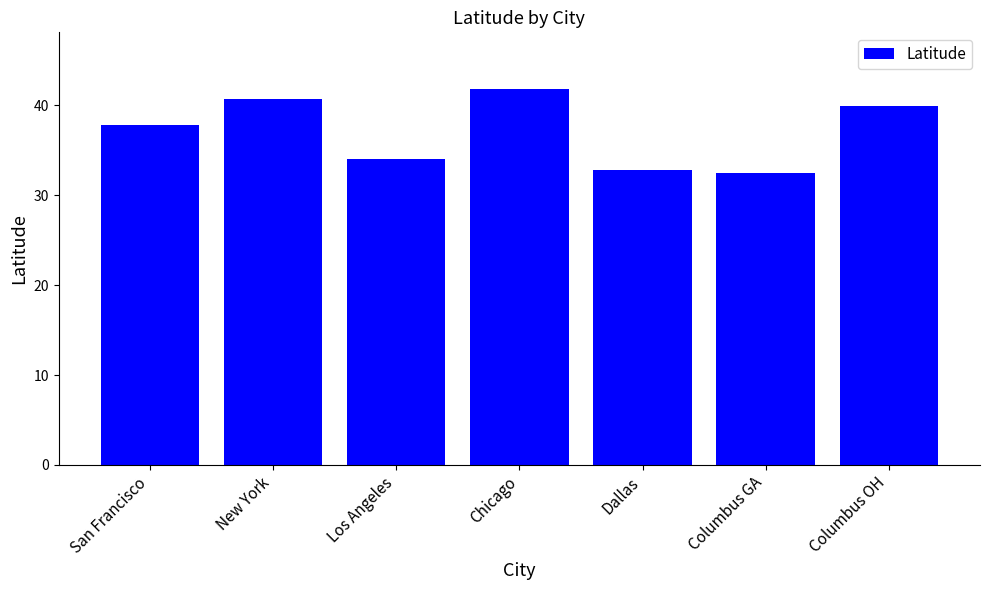

At which label is the value closest to 37?

San Francisco